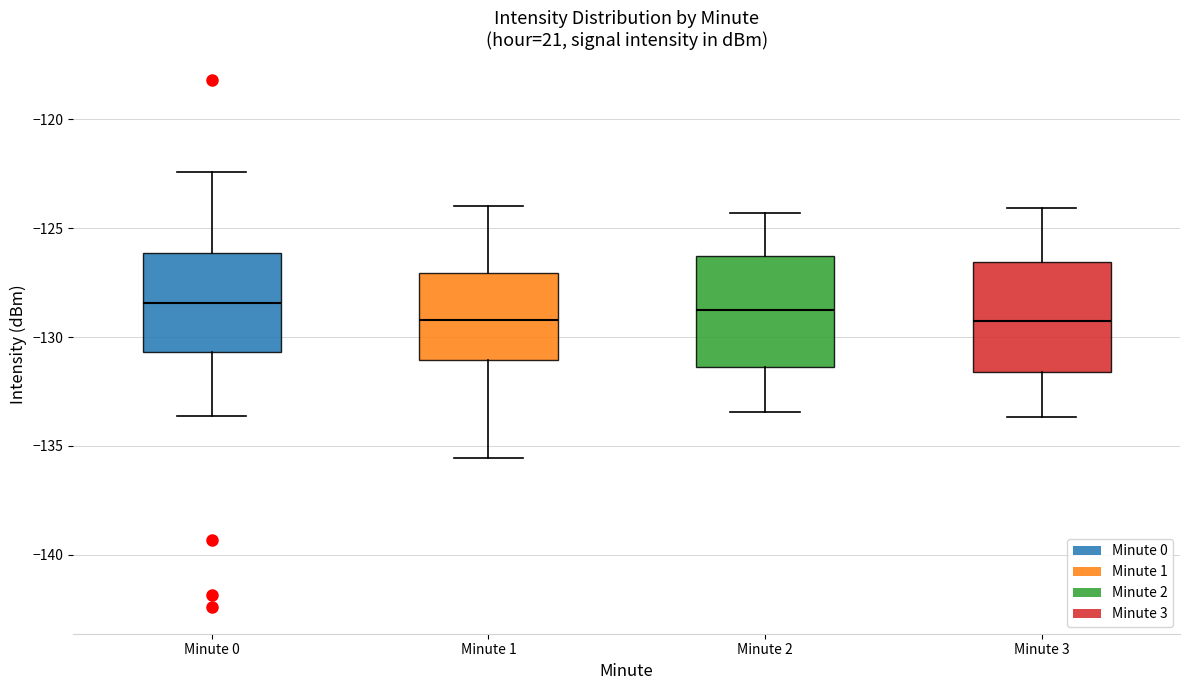

Reading left to right, transcribe this box plot: for each box, give where its median line is, the range the box spans, and where its two whiskers end, as read against the y-axis. The values are not printed on the chart, so give them approximately, as read against the axis.

Minute 0: median -128.5, box -130.5 to -126.0, whiskers -133.5 to -122.5
Minute 1: median -129.0, box -131.0 to -127.0, whiskers -135.5 to -124.0
Minute 2: median -129.0, box -131.5 to -126.5, whiskers -133.5 to -124.5
Minute 3: median -129.5, box -131.5 to -126.5, whiskers -133.5 to -124.0